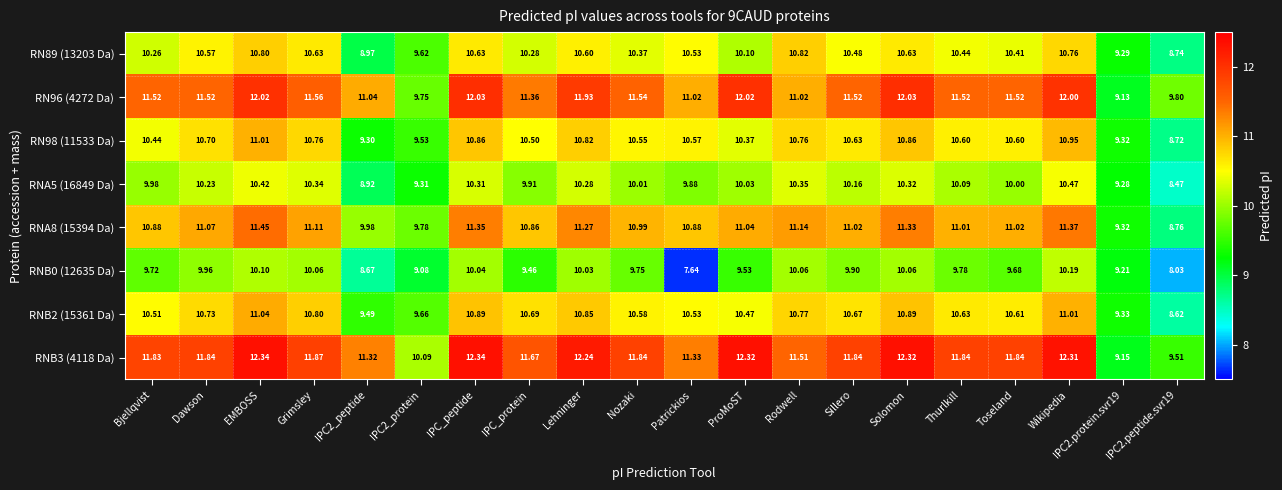

Is the value of RN98 (11533 Da) at Rodwell greater than the value of RNB2 (15361 Da) at IPC2.protein.svr19?

Yes